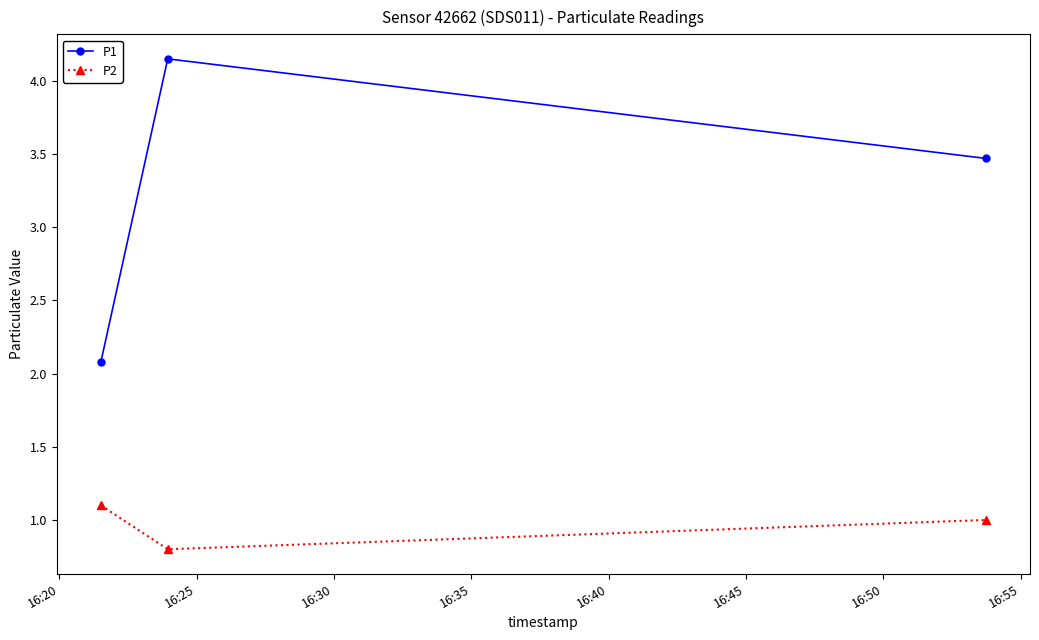

How many values in the P1 series exceed 3?

2